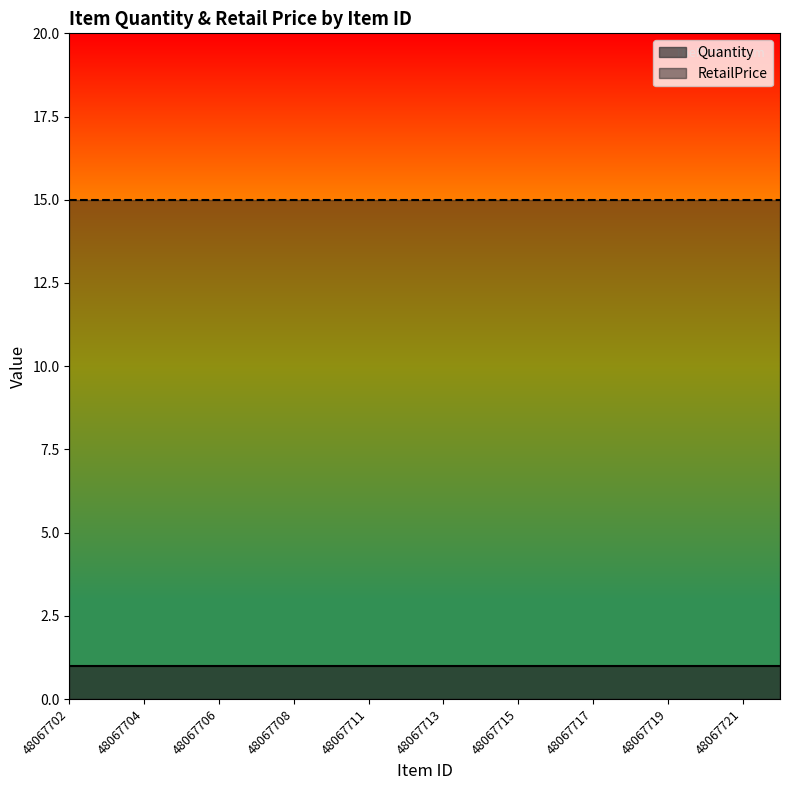

The Quantity series shows 1.0 at 48067704. True or false?

True